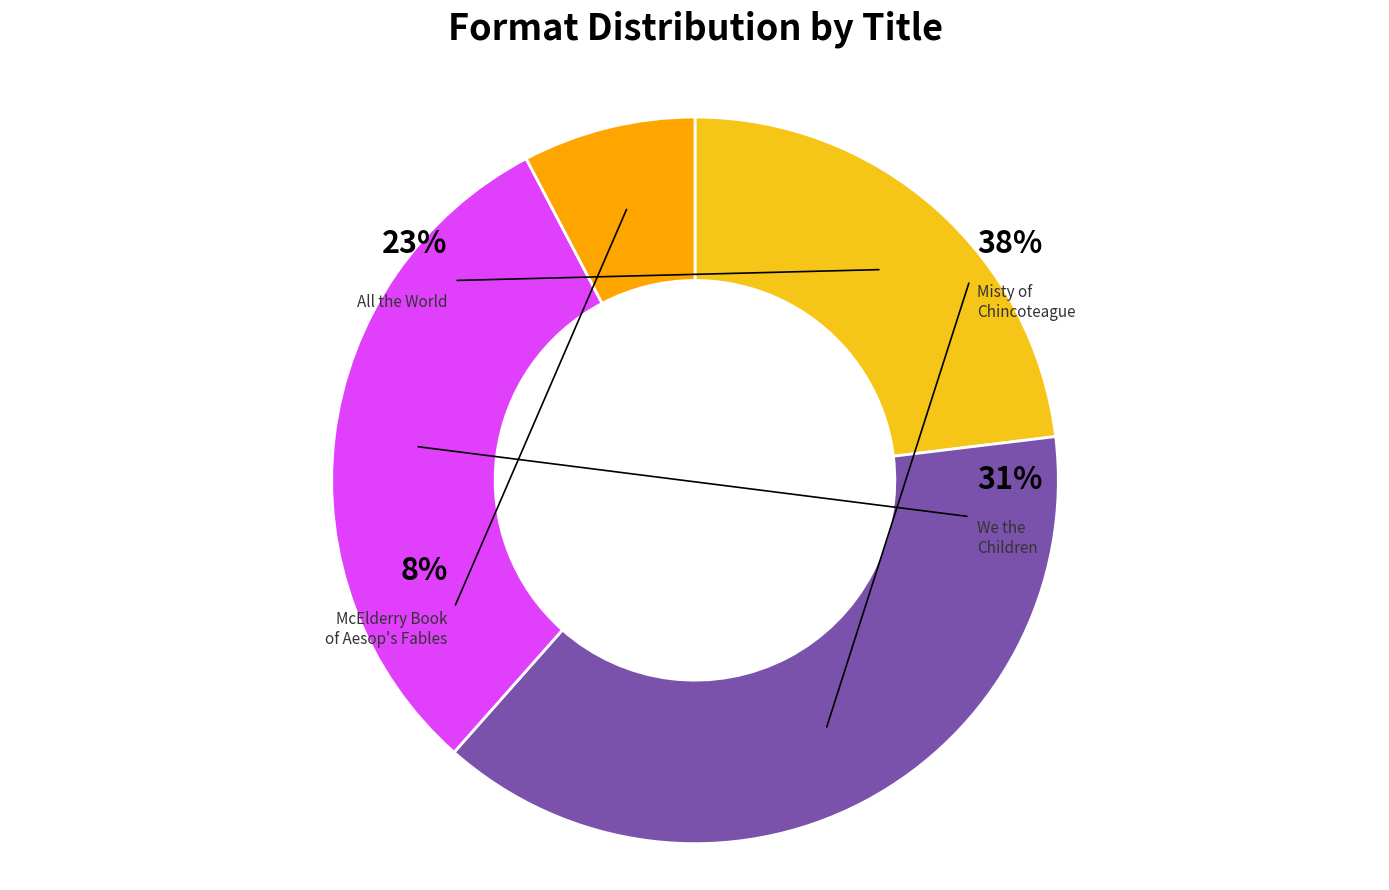

Combined, what portion of the pie is We the Children and McElderry Book of Aesop's Fables?

38.5%